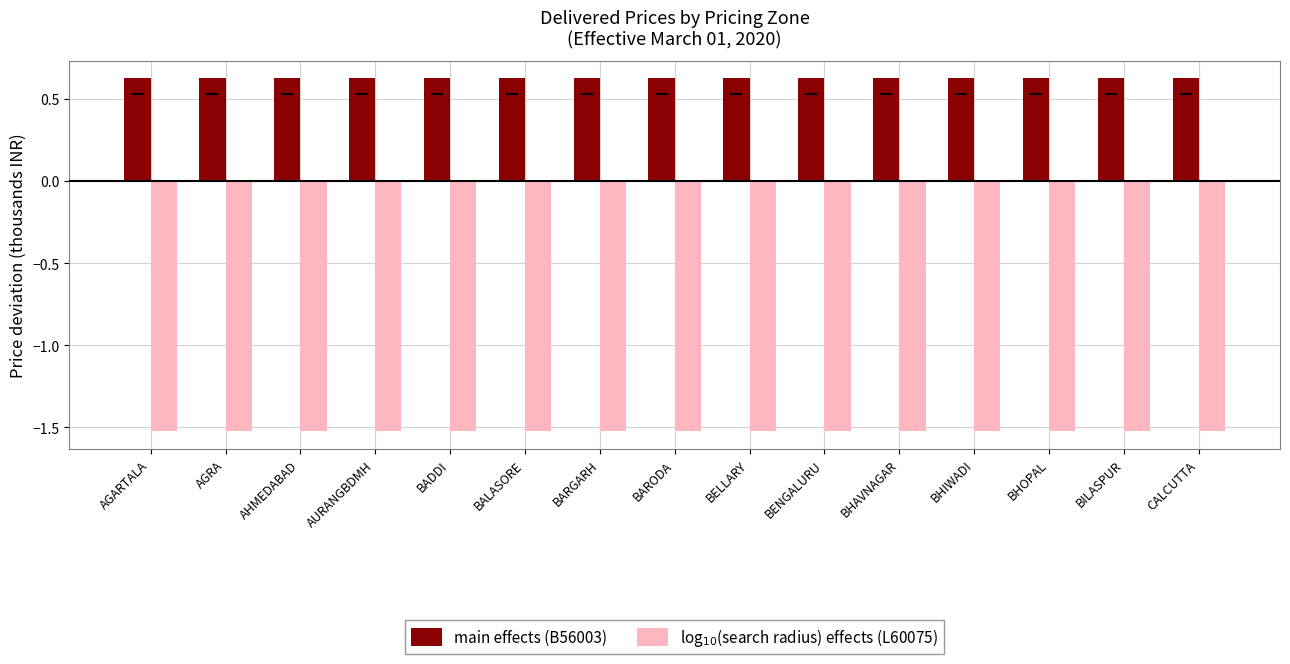

The value of main effects (B56003) at BALASORE is 1.1. True or false?

False